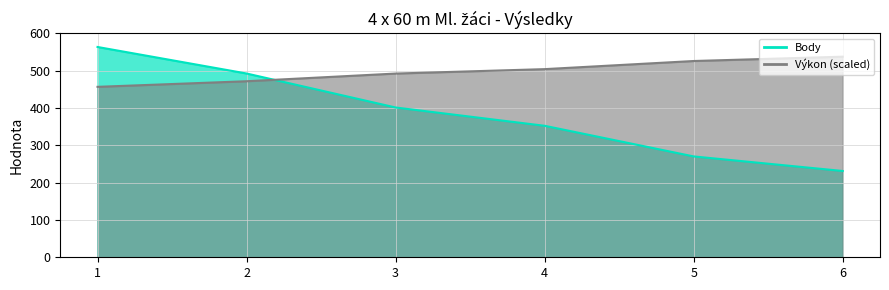

True or false: Výkon has more than 1 interior local peaks.

False